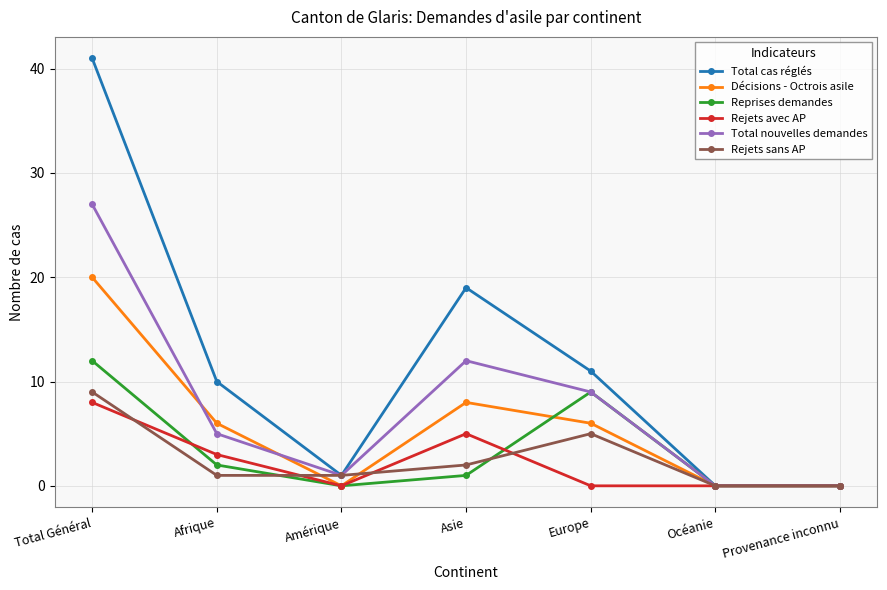

Where is Décisions - Octrois asile nearest to the value 10?

Asie